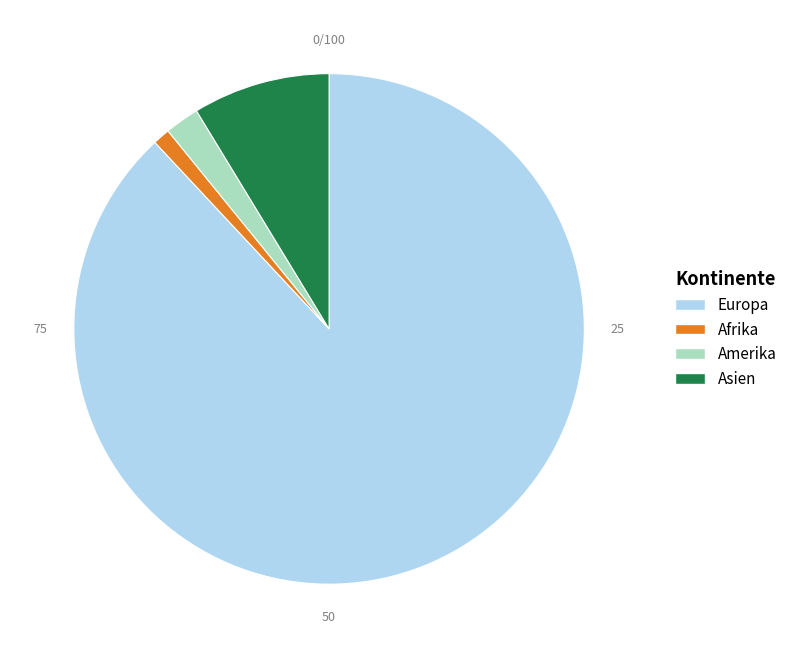

Do Europa and Afrika together represent more than half of the pie?

Yes